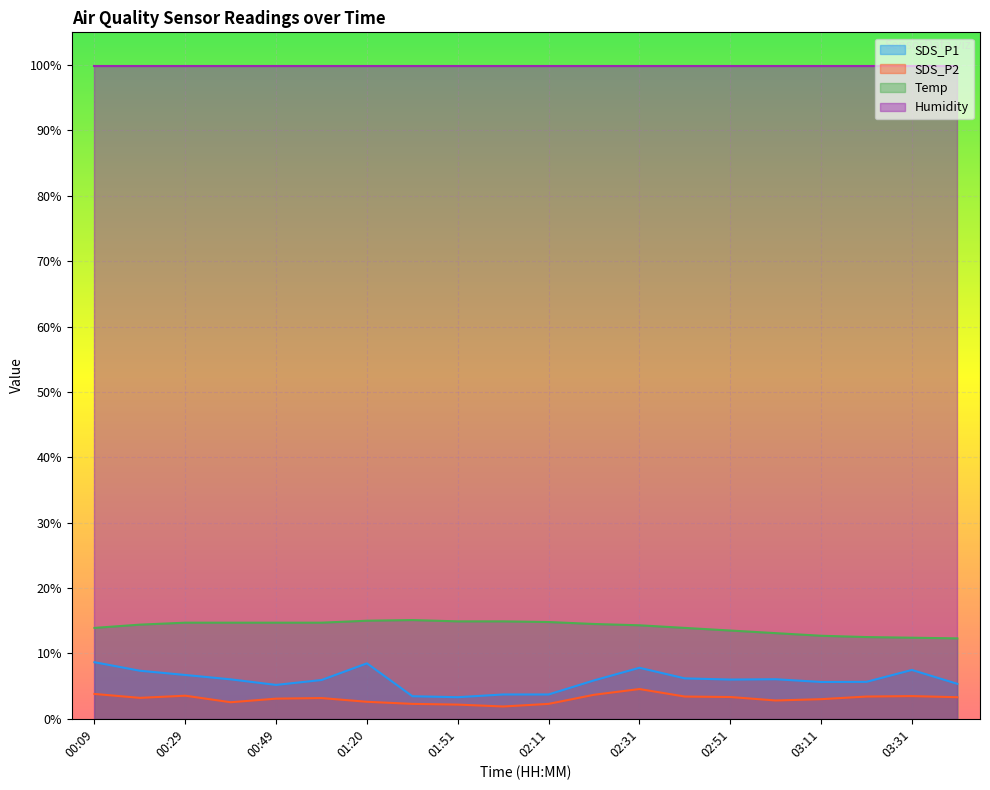

What is the value of the Temp point at the 11th from the left?

14.8